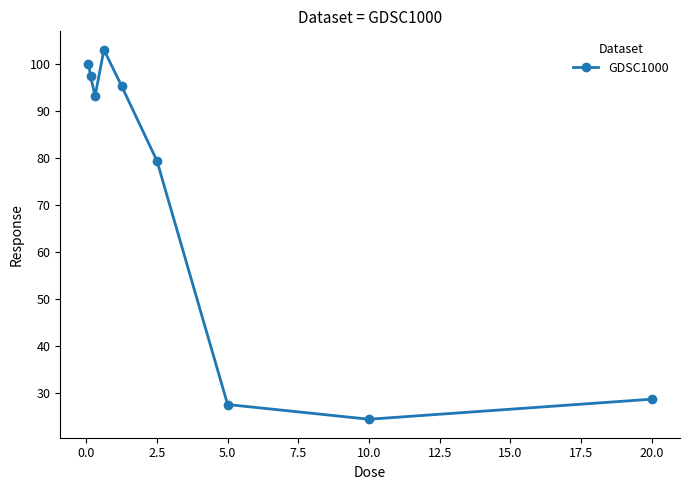

What is the difference between the maximum and minimum values?

78.5